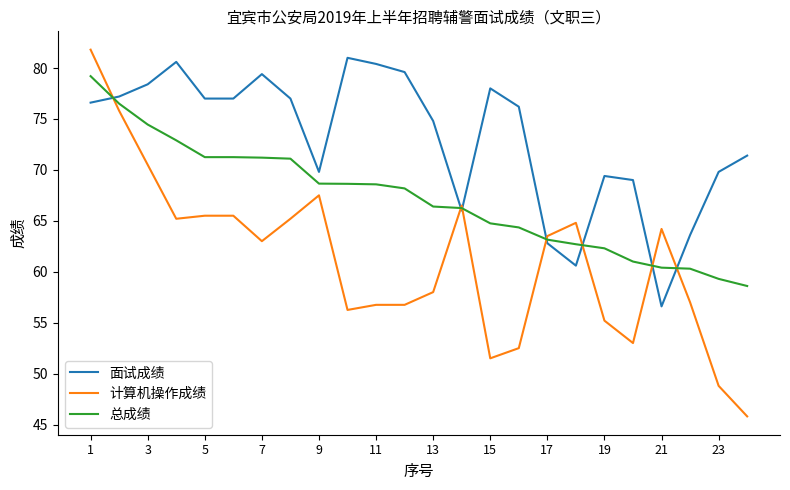

What is the minimum value shown in the chart?

45.8